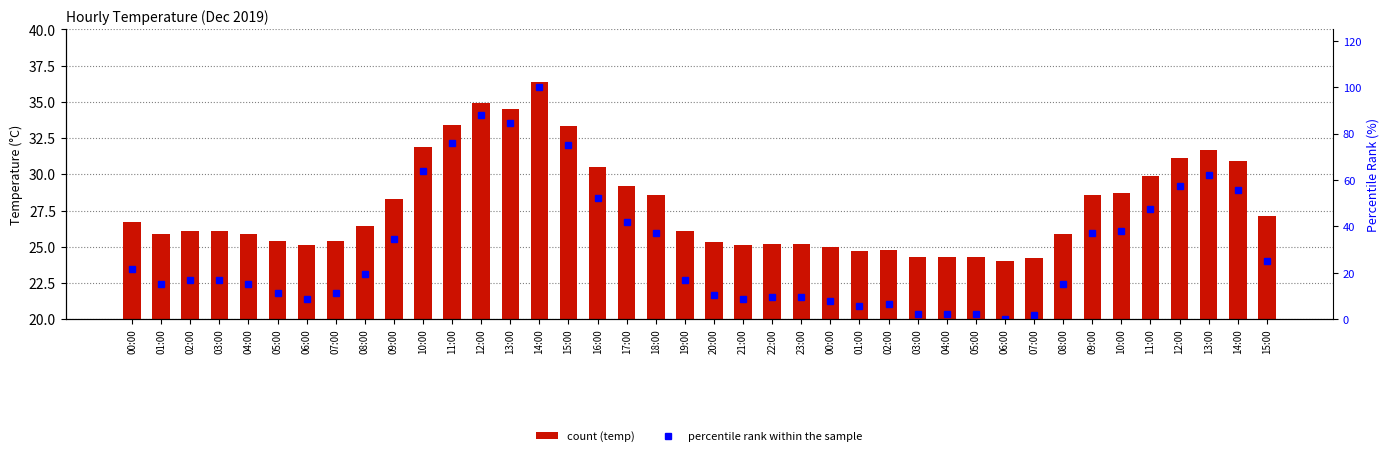

Reading left to right, extract all data points from this chart.

temp: 00:00=26.7	01:00=25.9	02:00=26.1	03:00=26.1	04:00=25.9	05:00=25.4	06:00=25.1	07:00=25.4	08:00=26.4	09:00=28.3	10:00=31.9	11:00=33.4	12:00=34.9	13:00=34.5	14:00=36.4	15:00=33.3	16:00=30.5	17:00=29.2	18:00=28.6	19:00=26.1	20:00=25.3	21:00=25.1	22:00=25.2	23:00=25.2	00:00=25.0	01:00=24.7	02:00=24.8	03:00=24.3	04:00=24.3	05:00=24.3	06:00=24.0	07:00=24.2	08:00=25.9	09:00=28.6	10:00=28.7	11:00=29.9	12:00=31.1	13:00=31.7	14:00=30.9	15:00=27.1
percentile rank within the sample: 00:00=21.8	01:00=15.3	02:00=16.9	03:00=16.9	04:00=15.3	05:00=11.3	06:00=8.9	07:00=11.3	08:00=19.4	09:00=34.7	10:00=63.7	11:00=75.8	12:00=87.9	13:00=84.7	14:00=100.0	15:00=75.0	16:00=52.4	17:00=41.9	18:00=37.1	19:00=16.9	20:00=10.5	21:00=8.9	22:00=9.7	23:00=9.7	00:00=8.1	01:00=5.6	02:00=6.5	03:00=2.4	04:00=2.4	05:00=2.4	06:00=0.0	07:00=1.6	08:00=15.3	09:00=37.1	10:00=37.9	11:00=47.6	12:00=57.3	13:00=62.1	14:00=55.6	15:00=25.0